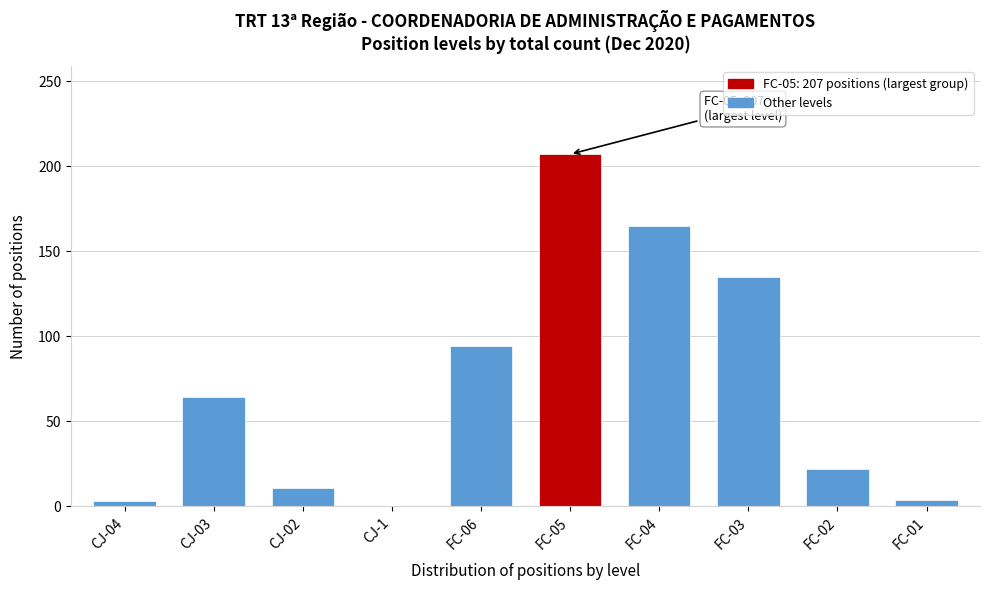

What is the greatest value displayed?

207